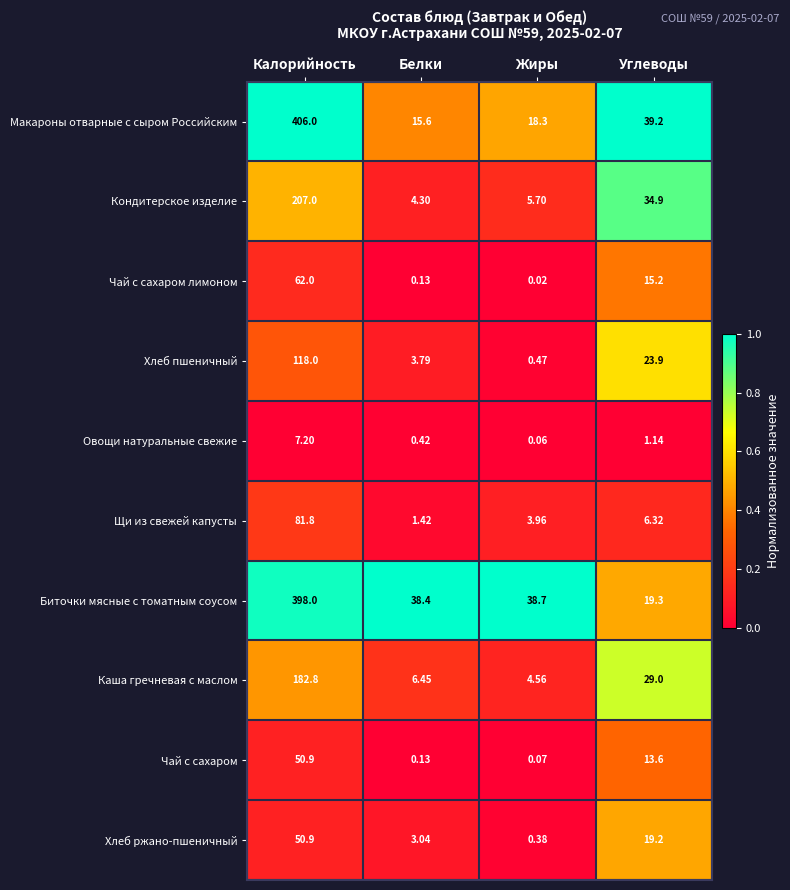

How many categories are shown in the chart?

4